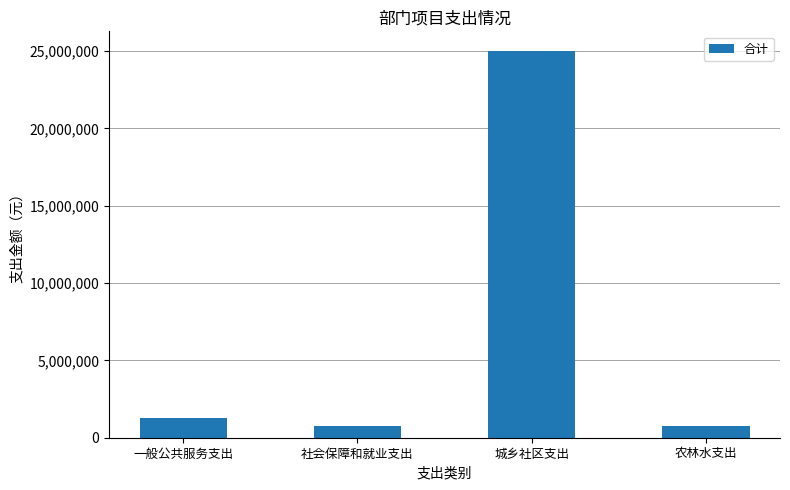

What is the minimum value shown in the chart?

757000